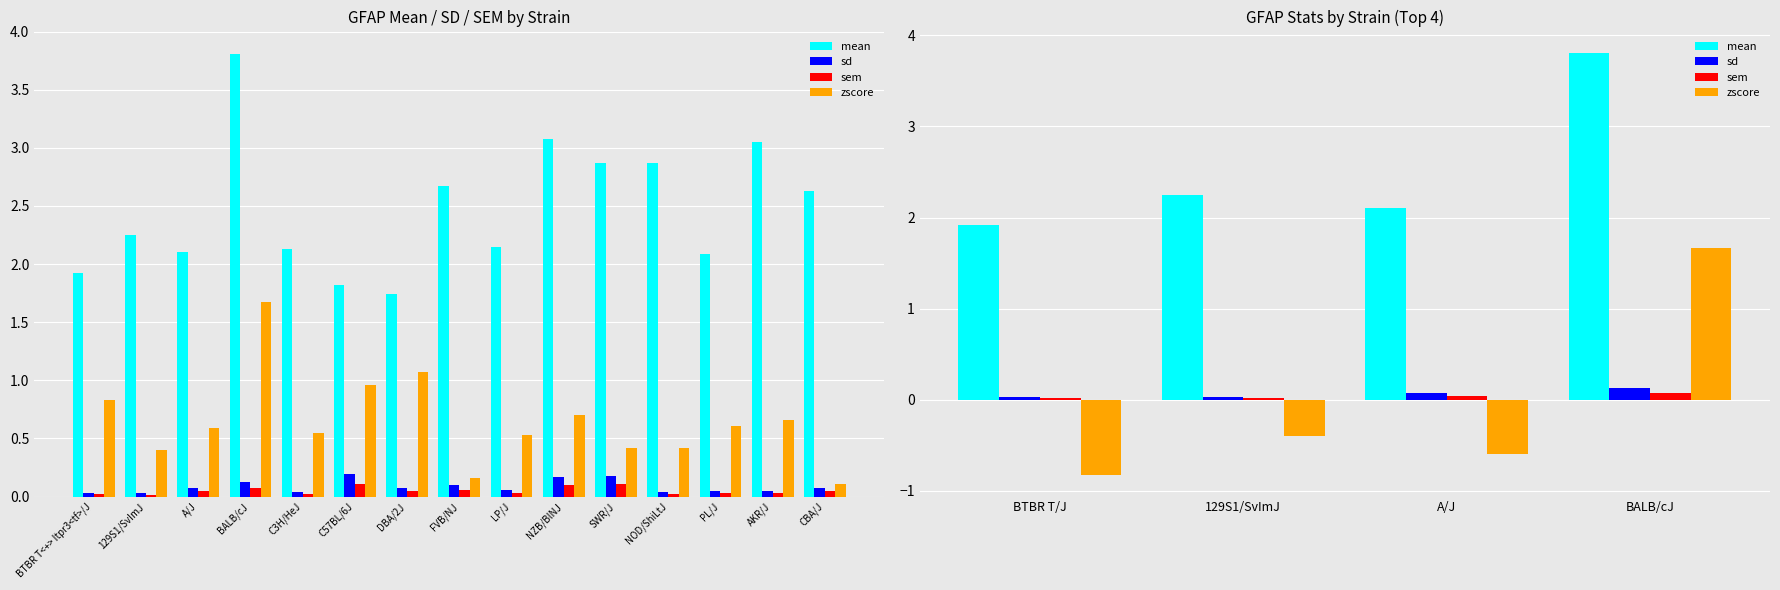

At which label does mean first exceed 2?

129S1/SvImJ